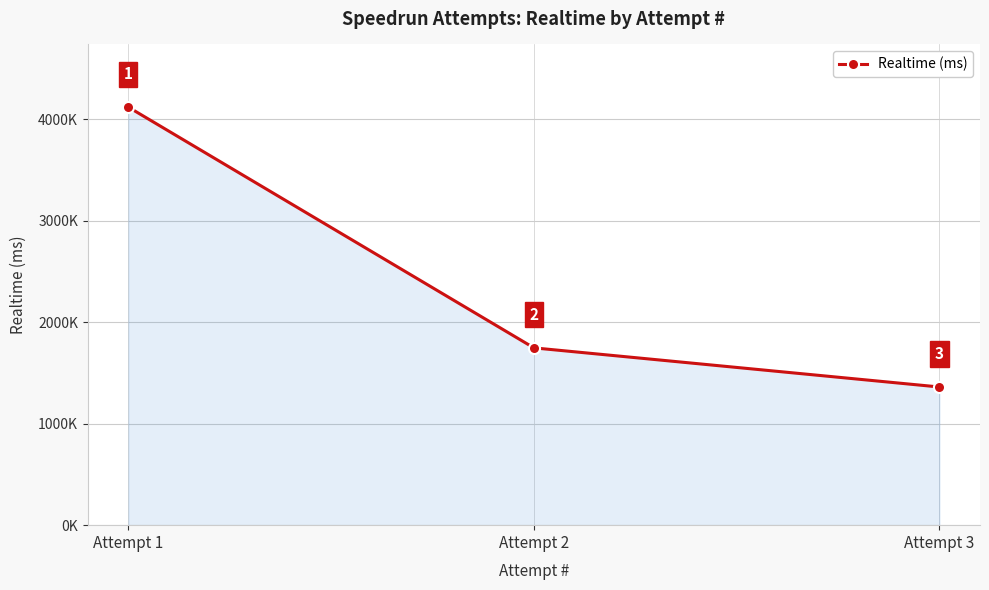

How many values are between 1361952 and 4120549?

3